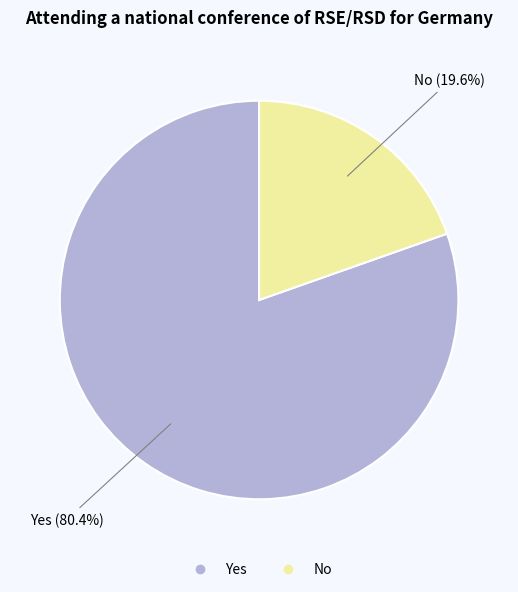

What is the ratio of the value at No to the value at Yes?

0.2